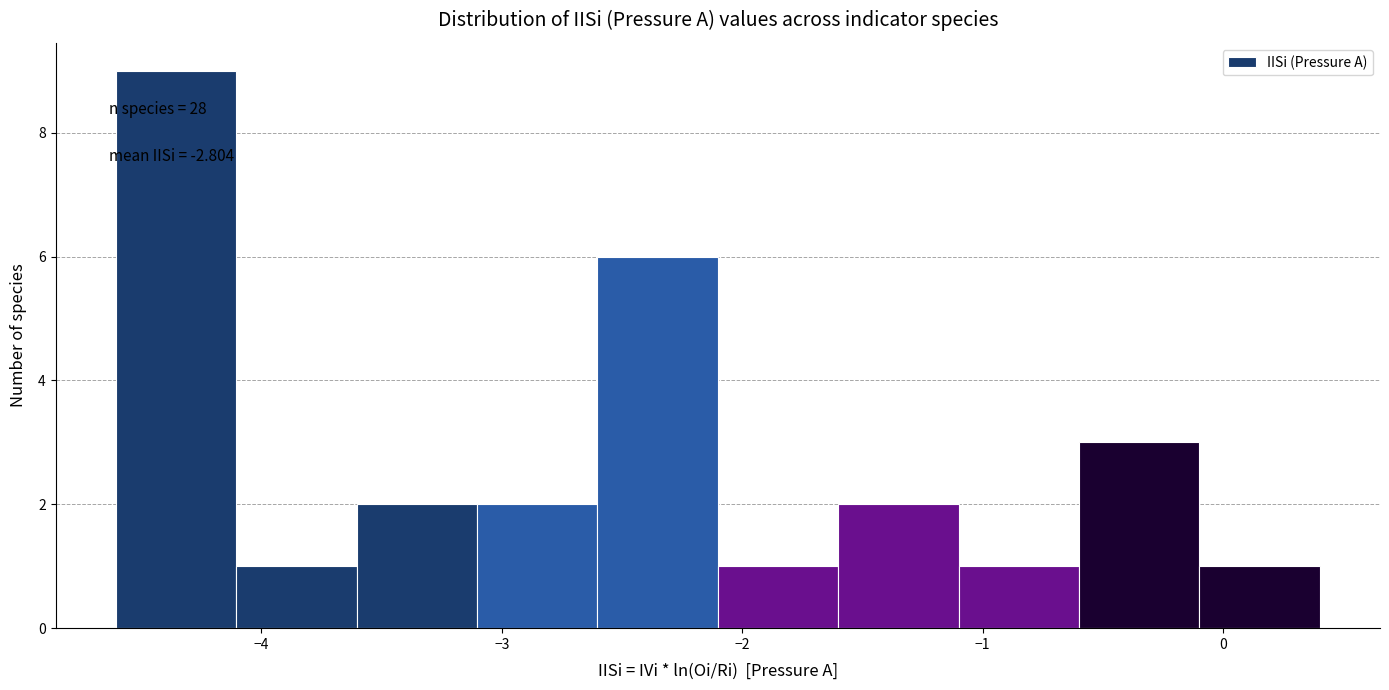

Which range on the x-axis has the tallest bar?

-4.6 to -4.1